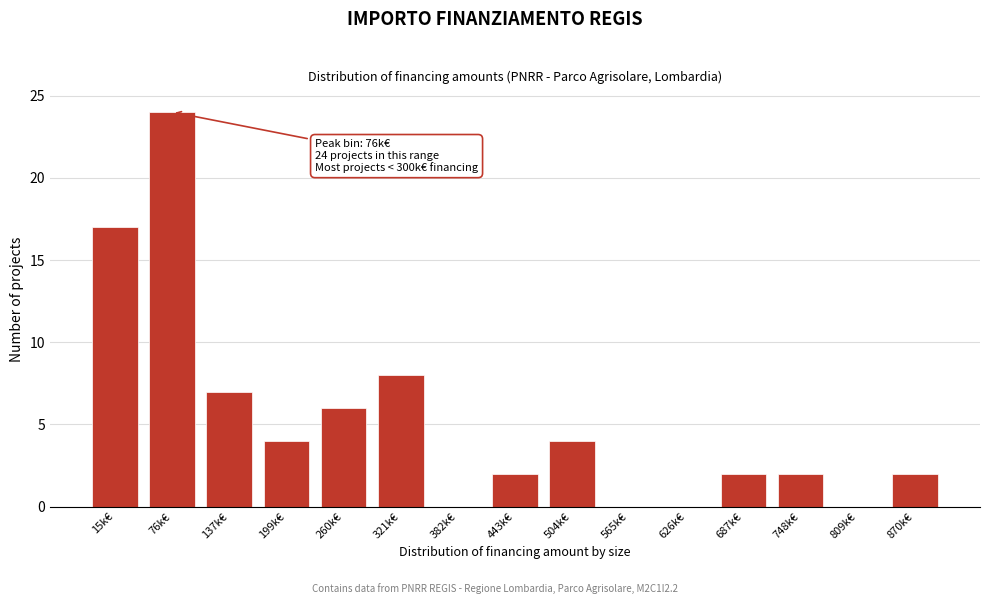

Reading right to left, list all the values displayed in this chart.

870k€=2	809k€=0	748k€=2	687k€=2	626k€=0	565k€=0	504k€=4	443k€=2	382k€=0	321k€=8	260k€=6	199k€=4	137k€=7	76k€=24	15k€=17